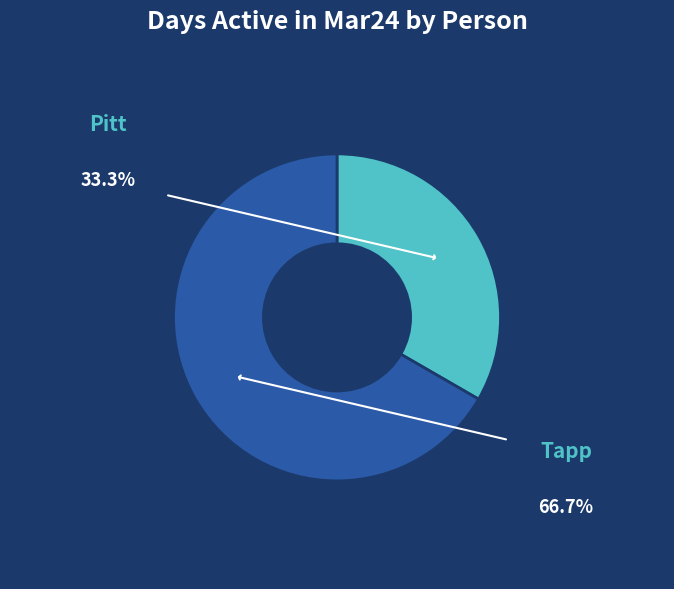

Is there a majority slice in this chart?

Yes